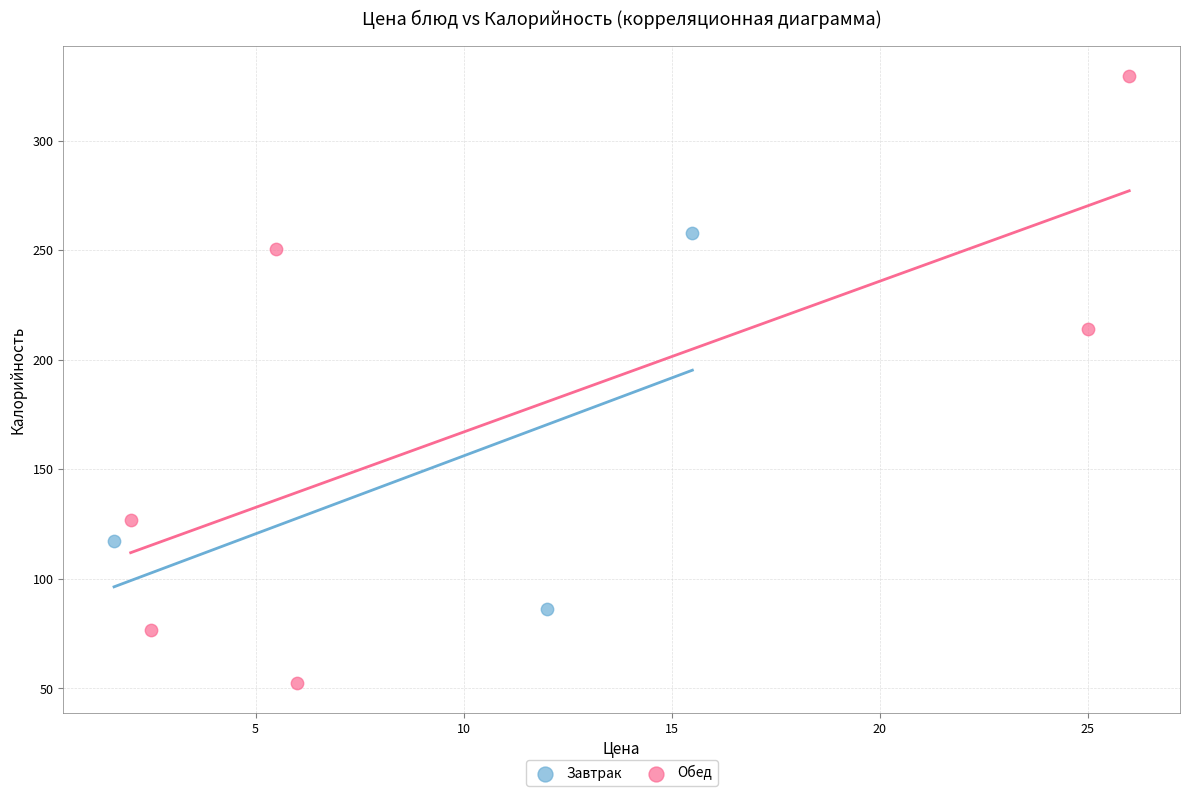

Which series has the largest Y range (max minus min)?

Обед